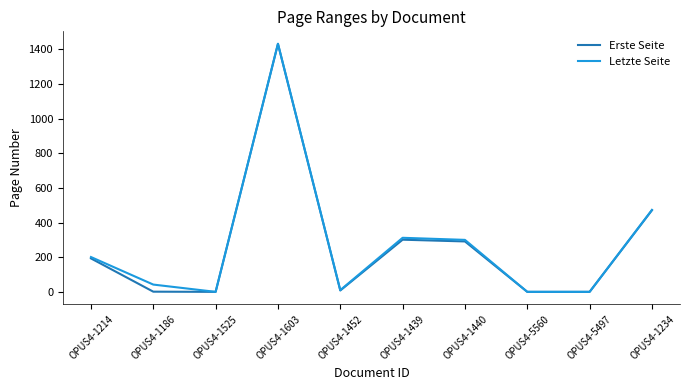

What is the greatest value displayed?

1432